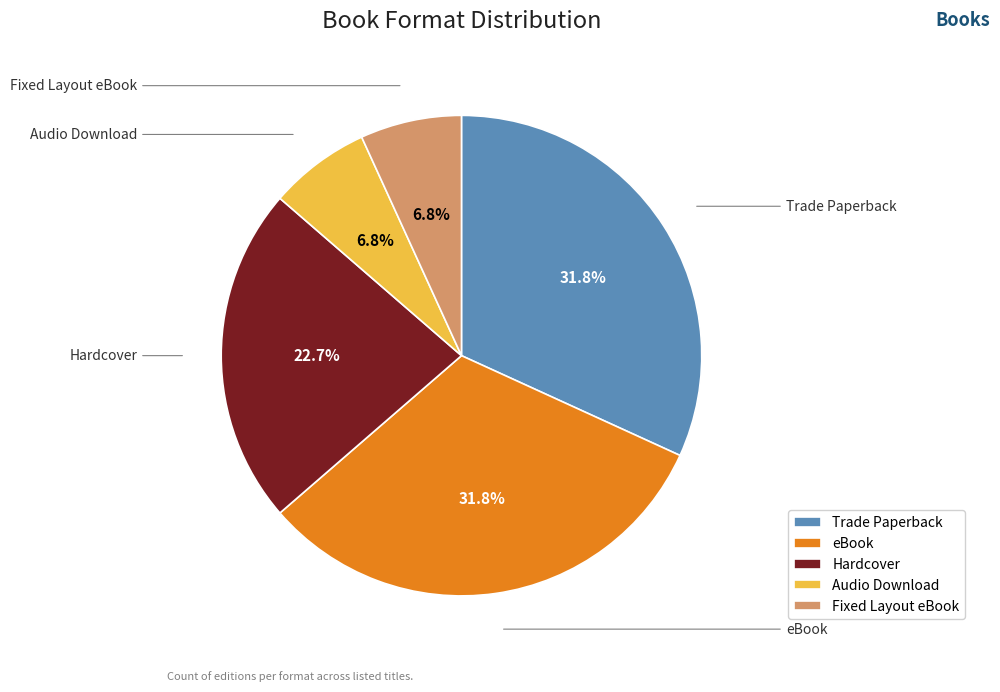

Rank the categories by value from highest to lowest.

Trade Paperback, eBook, Hardcover, Audio Download, Fixed Layout eBook